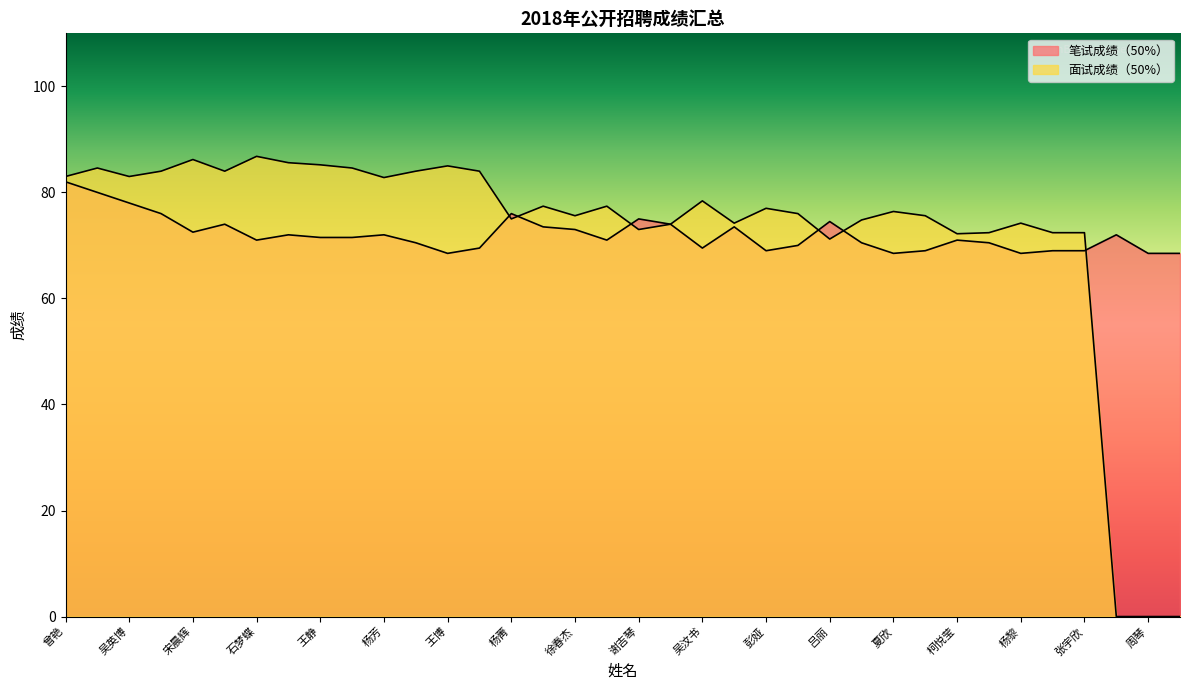

How many data points in 面试成绩（50%） are above 77?

17